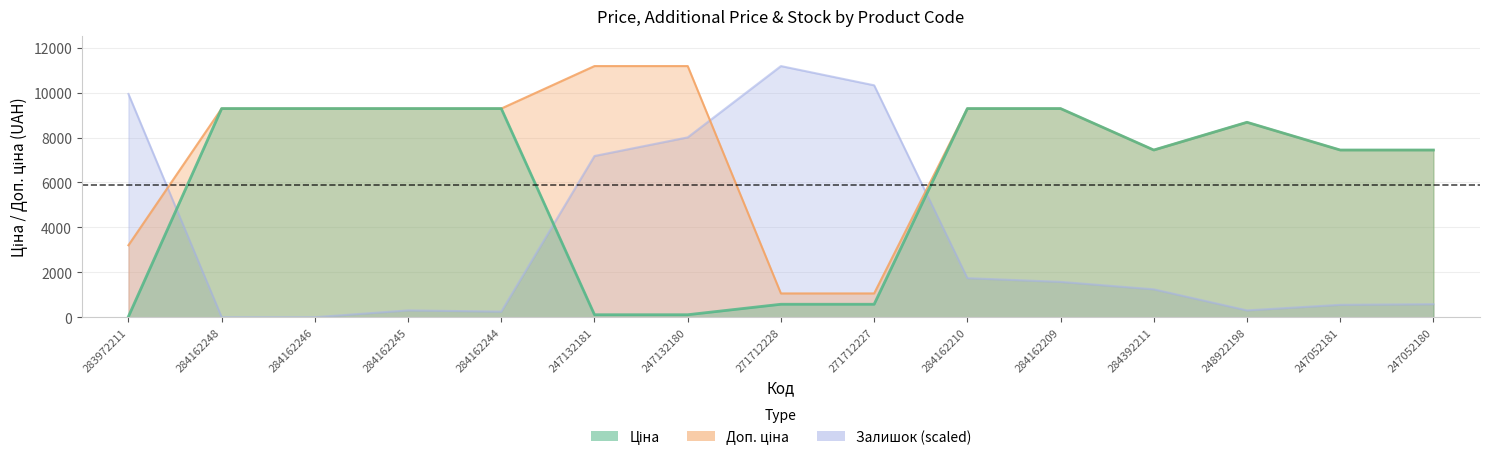

Reading left to right, transcribe all the data shown in this chart.

Ціна: 32.0	9290.5	9290.5	9290.5	9290.5	111.8	111.8	578.1	578.1	9290.5	9290.5	7444.6	8679.5	7444.6	7444.6
Доп. ціна: 3205.0	9290.5	9290.5	9290.5	9290.5	11182.0	11182.0	1060.0	1060.0	9290.5	9290.5	7444.6	8679.5	7444.6	7444.6
Залишок: 9939.6	0.0	0.0	303.7	248.5	7178.6	8006.9	11182.0	10326.1	1739.4	1573.8	1242.4	303.7	552.2	579.8